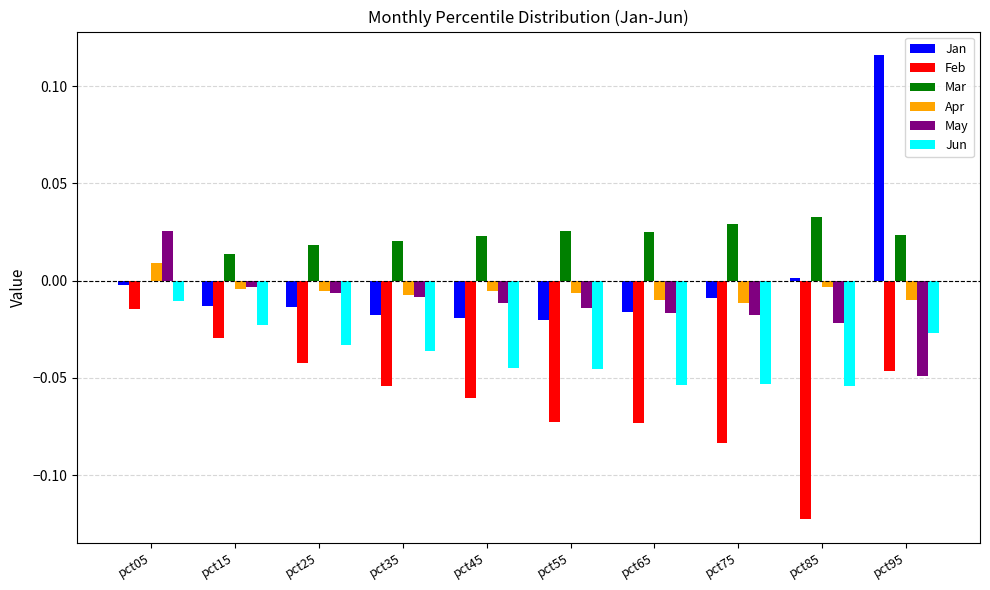

Which series changed the most between pct15 and pct95?

Jan